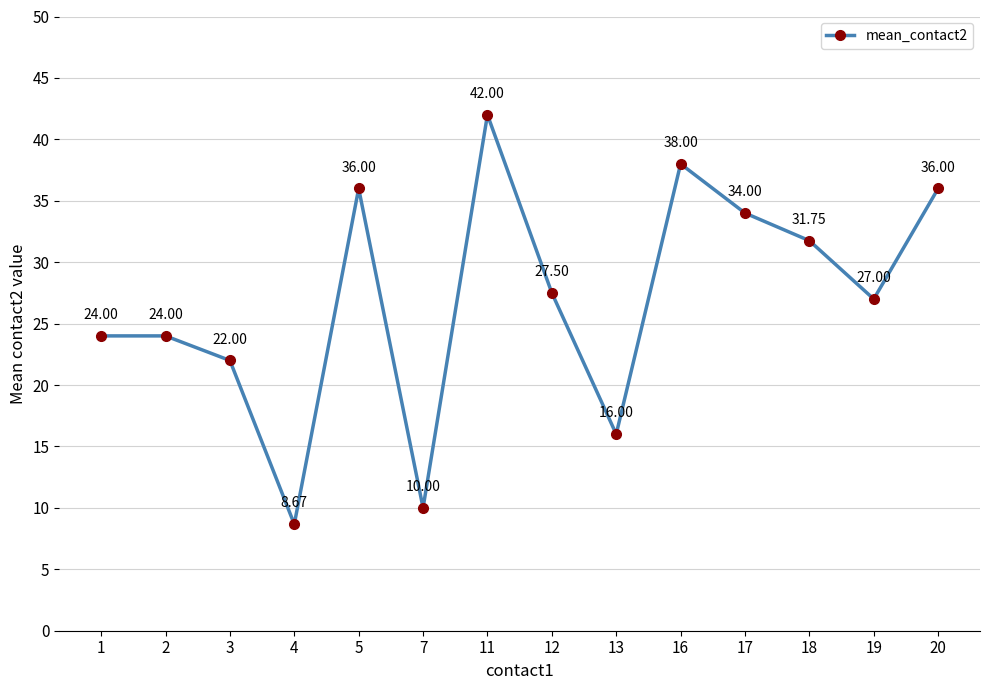

What is the greatest value displayed?

42.0